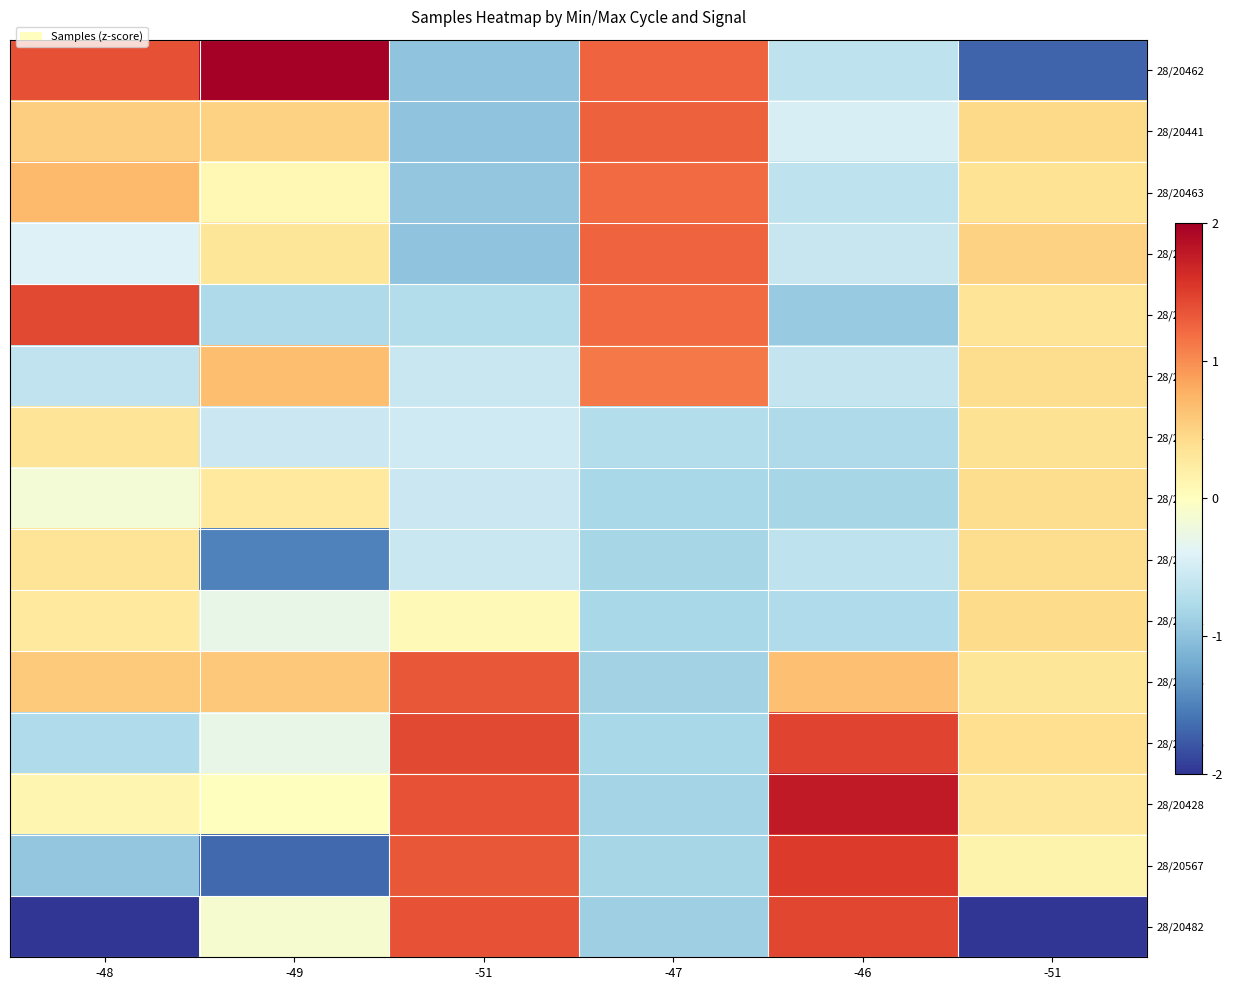

Rank the series by their maximum value, from highest to lowest.

28/20462, 28/20428, 28/20567, 28/20896, 28/20482, 28/20802, 28/20968, 28/20441, 28/20455, 28/20463, 28/20471, 28/20432, 28/20495, 28/20458, 28/20494